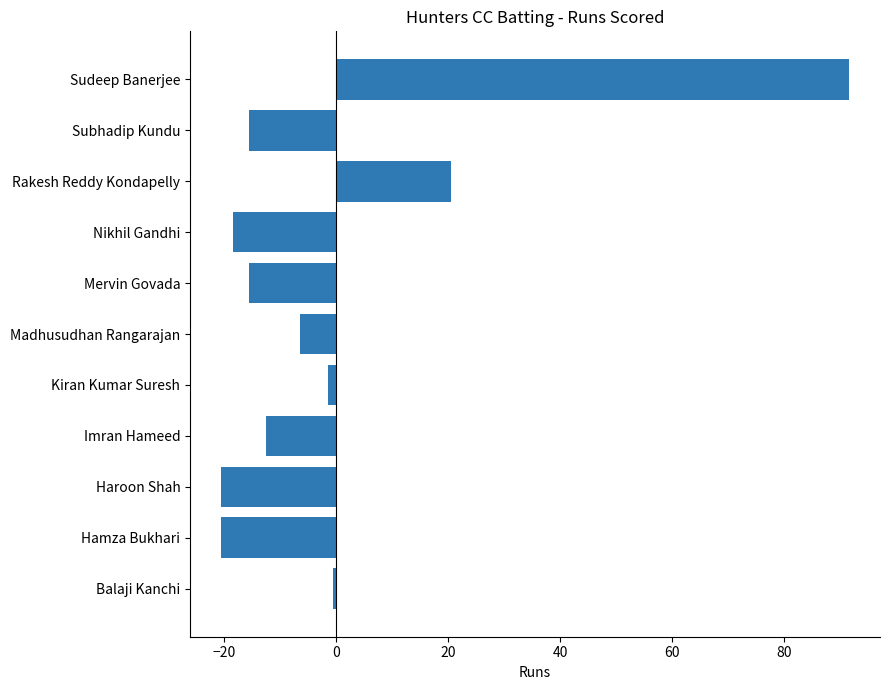

Reading bottom to top, what are all the values shown in this chart?

Balaji Kanchi=-0.5	Hamza Bukhari=-20.5	Haroon Shah=-20.5	Imran Hameed=-12.5	Kiran Kumar Suresh=-1.5	Madhusudhan Rangarajan=-6.5	Mervin Govada=-15.5	Nikhil Gandhi=-18.5	Rakesh Reddy Kondapelly=20.5	Subhadip Kundu=-15.5	Sudeep Banerjee=91.5